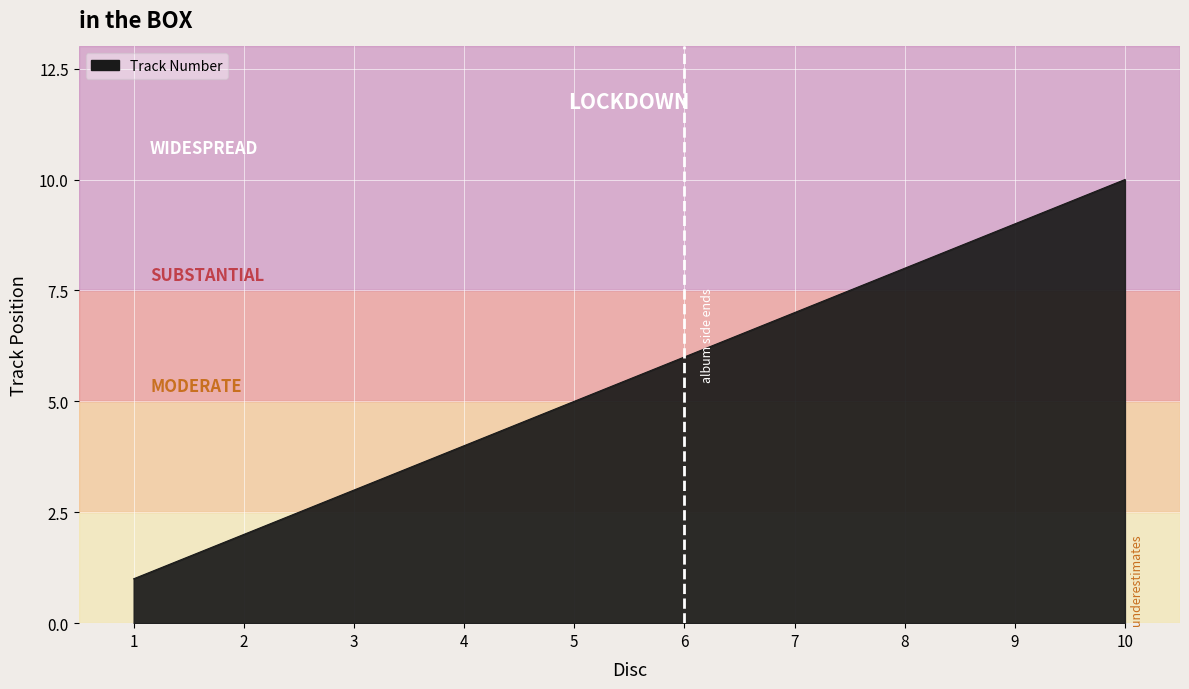

Reading left to right, transcribe all the data shown in this chart.

1	2	3	4	5	6	7	8	9	10